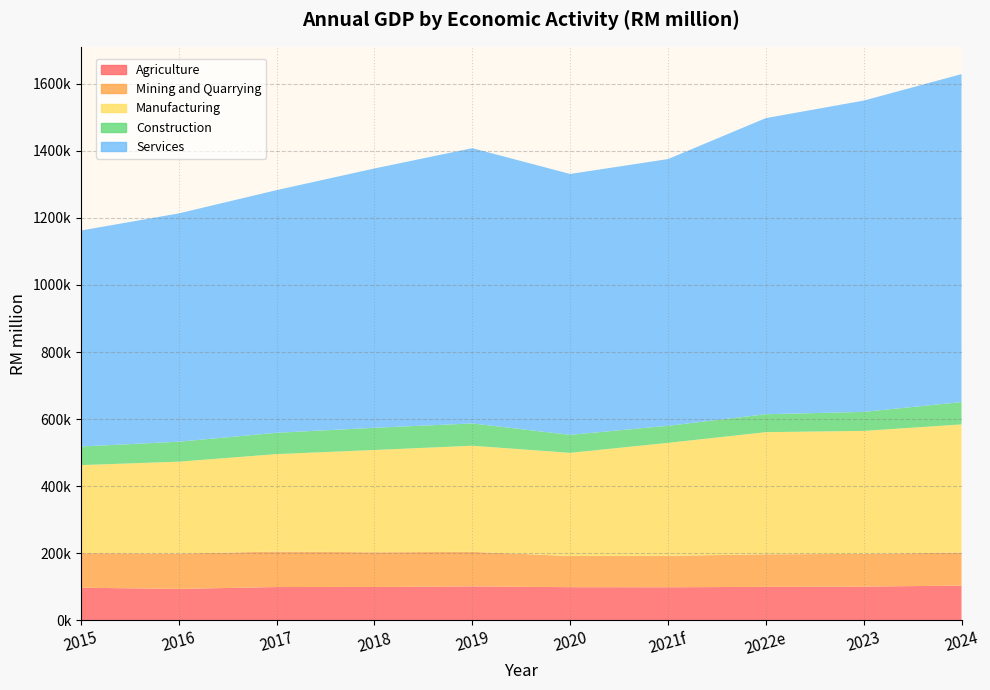

Reading left to right, list all the values displayed in this chart.

Agriculture: 97539	93977	99509	99637	101573	99109	98843	100082	100812	103917
Mining and Quarrying: 103059	105368	105838	103557	102887	92879	93717	97001	97513	98411
Manufacturing: 262379	273899	290464	304843	316283	307606	336724	364124	366694	381939
Construction: 55382	59508	63522	66194	66453	53616	50839	53426	56659	66582
Services: 643883	680561	723361	772990	820576	777693	795116	882723	927904	977650